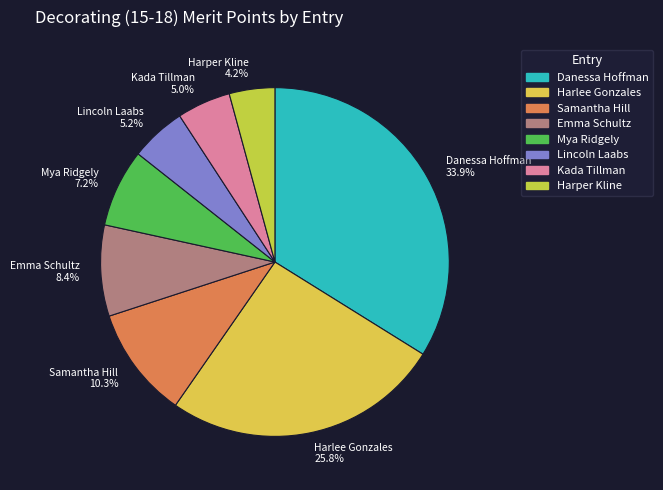

Is there any slice that represents more than half of the pie?

No